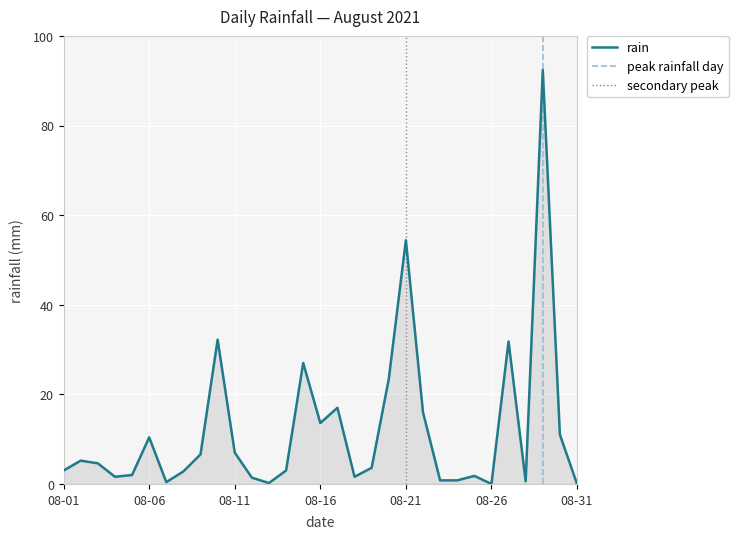

The value of rain at 08-26 is -62.1. True or false?

False